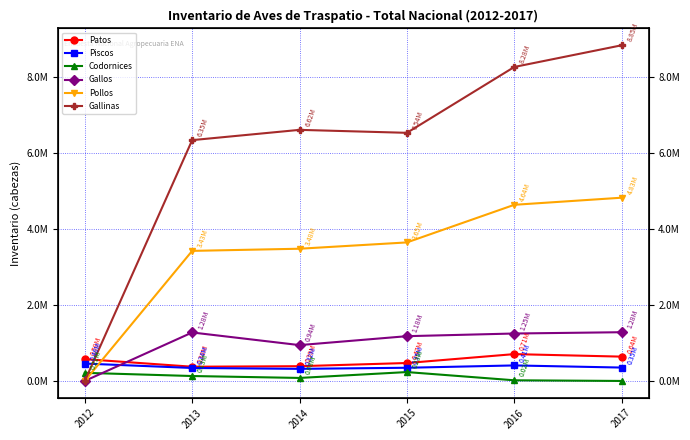

What are all the series names shown in the legend?

Patos, Piscos, Codornices, Gallos, Pollos, Gallinas